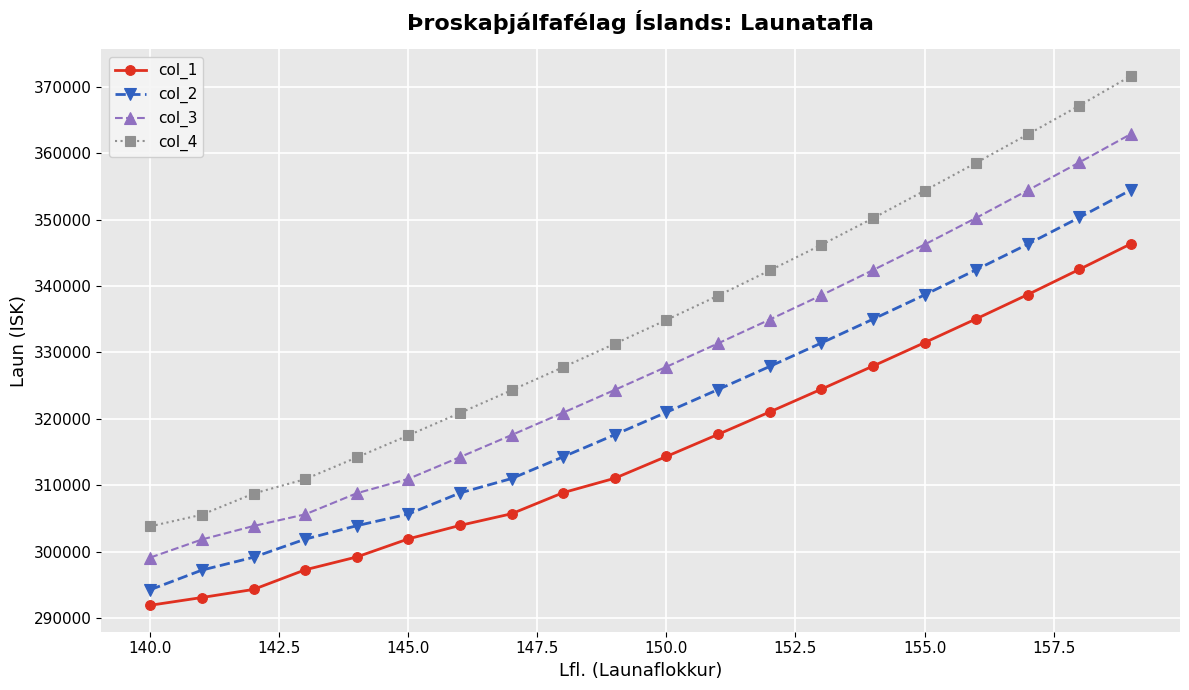

True or false: col_1 has more than 2 interior local peaks.

False